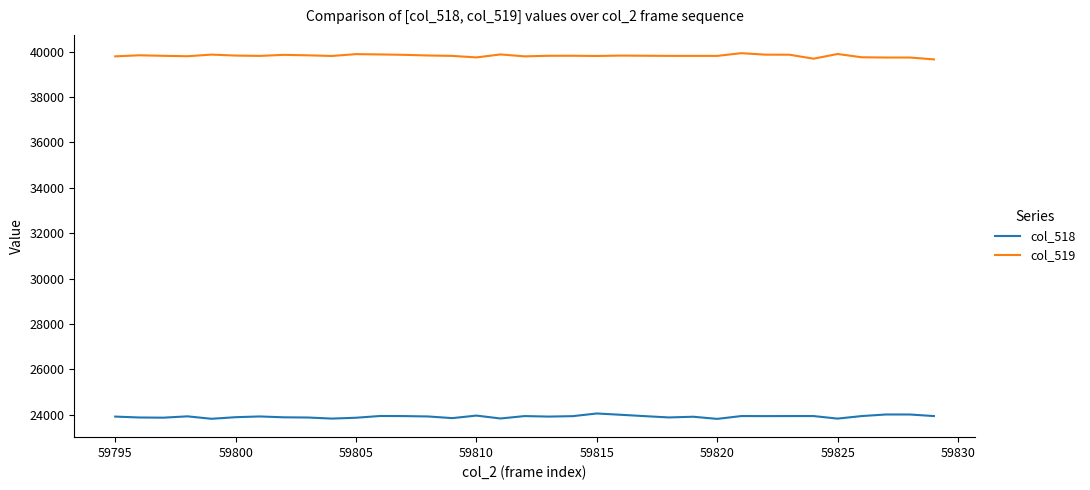

True or false: col_518 and col_519 intersect in this chart.

False